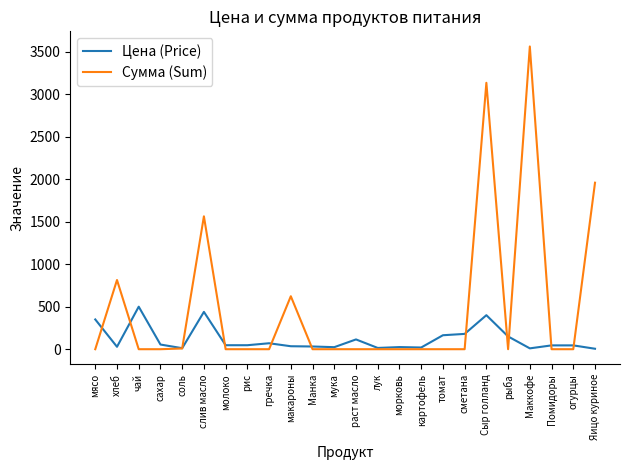

What is the sum of the Цена (Price) values at морковь and огурцы?

70.0